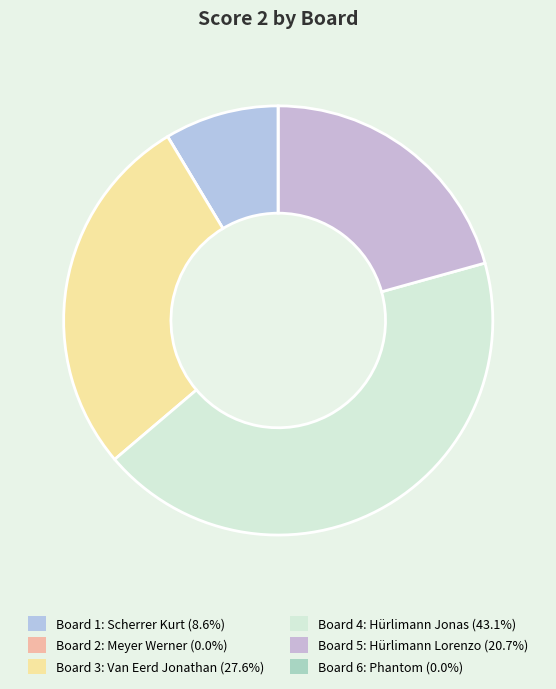

How many slices are in this pie chart?

6